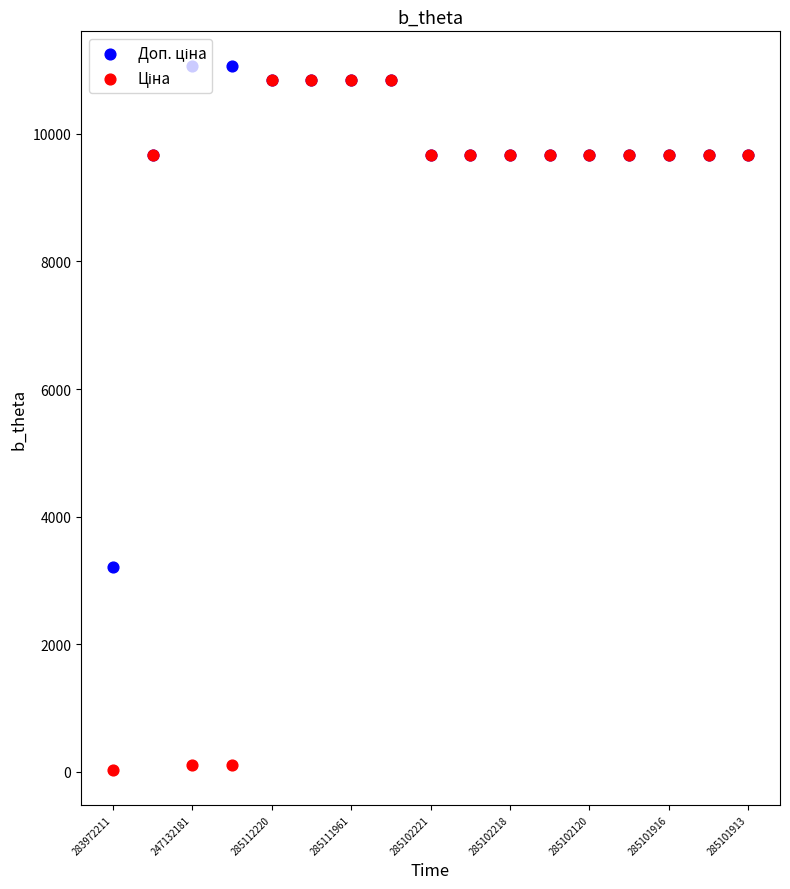

Which series contains the highest Y value?

Доп. ціна